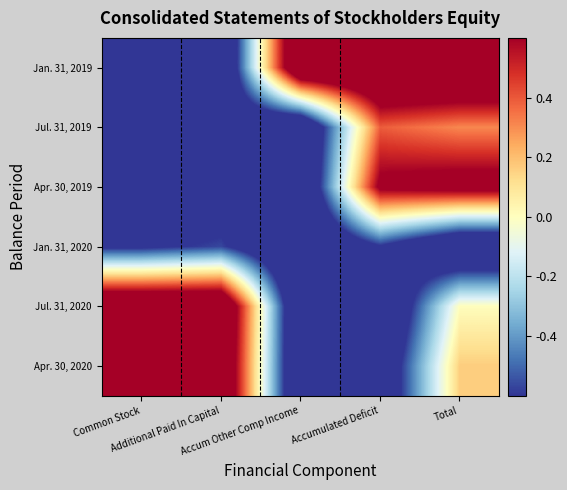

Which series has the largest total across all categories?

Jan. 31, 2019